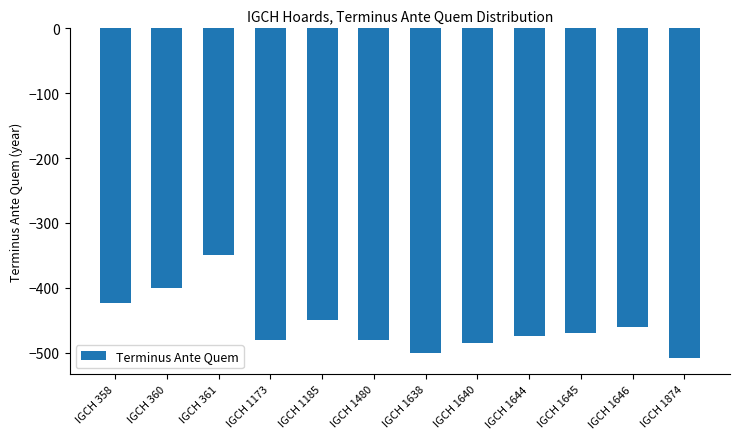

What is the greatest value displayed?

-350